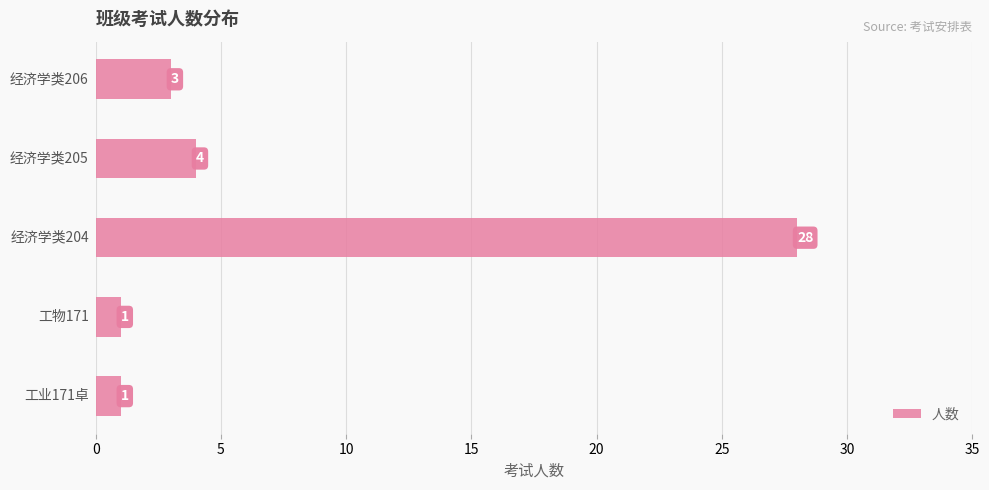

What is the maximum value shown in the chart?

28